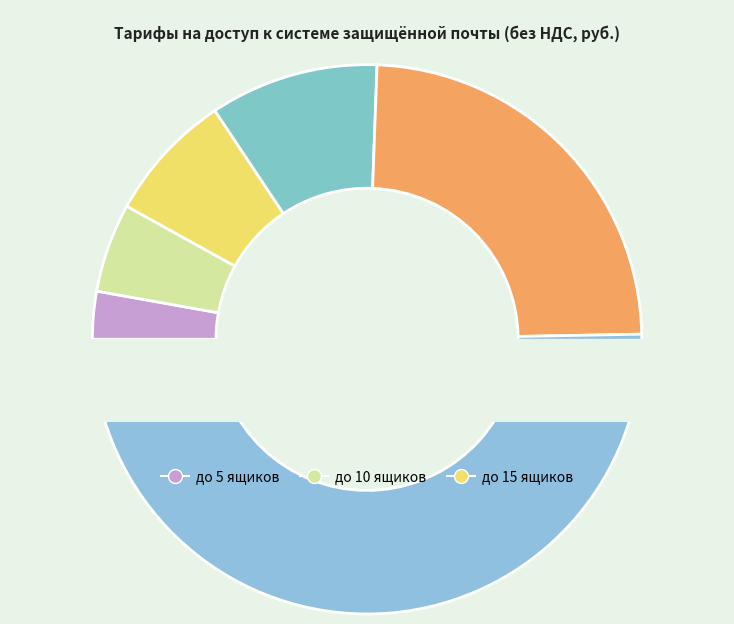

To the nearest percent, what percentage of the pie is до 5 ящиков?

3%